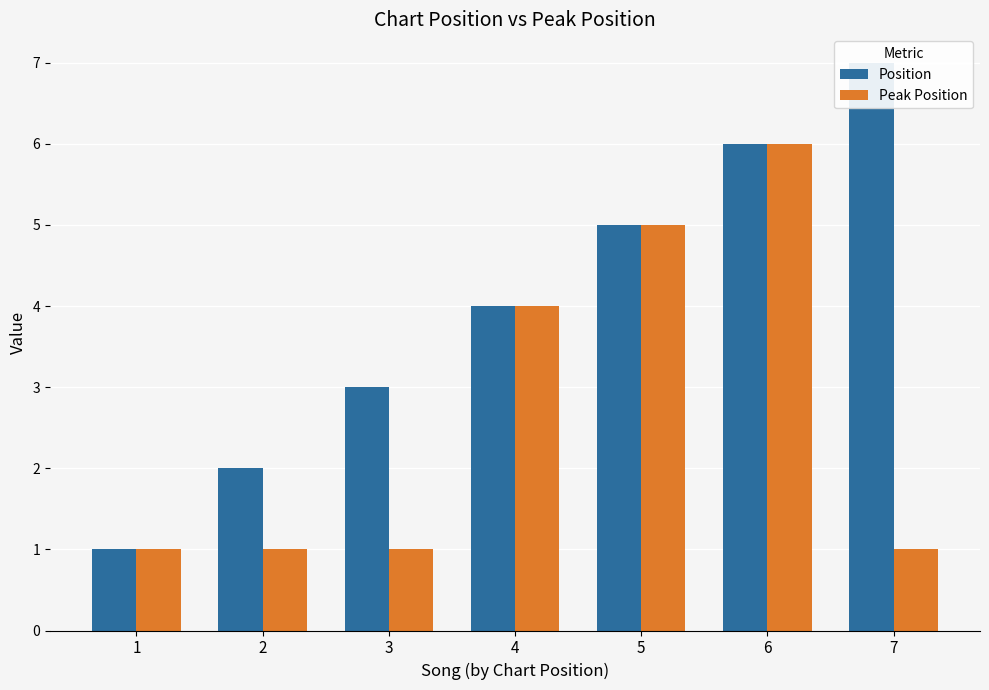

What is the difference between the maximum and minimum values in the Position series?

6